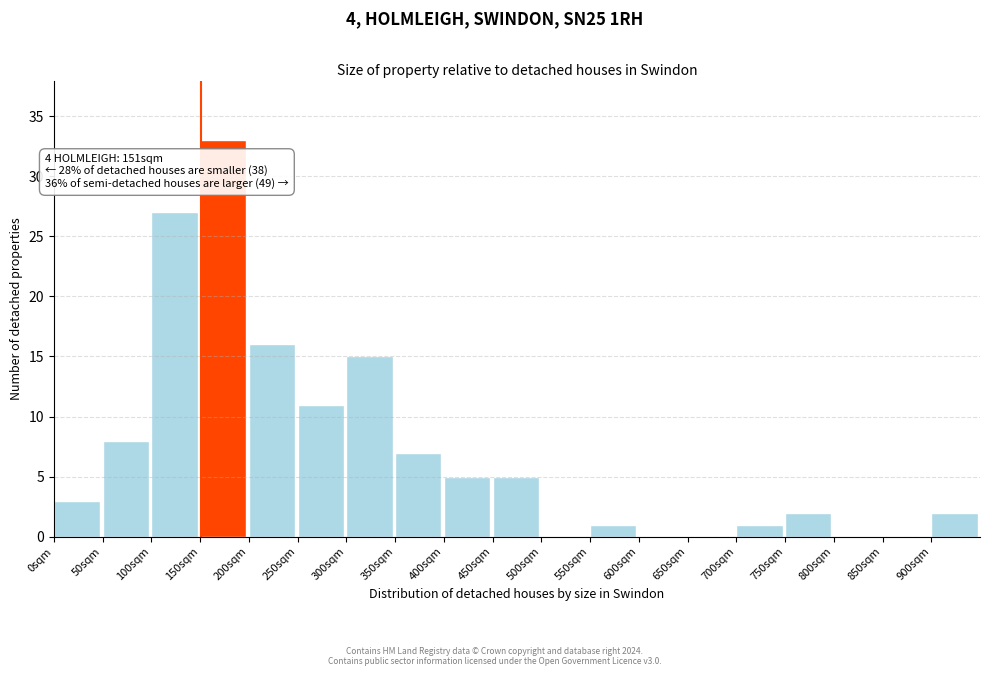

Which range on the x-axis has the tallest bar?

150 to 200